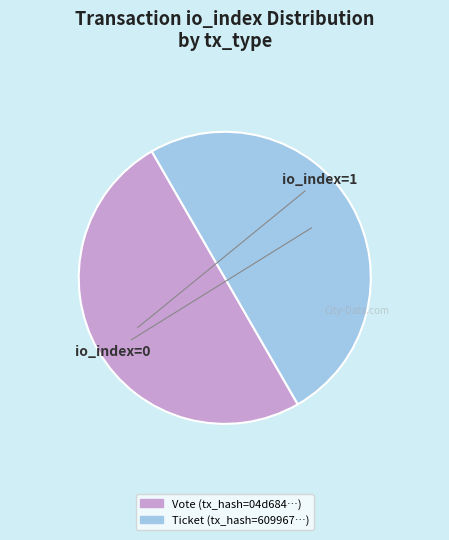

How many slices are in this pie chart?

2